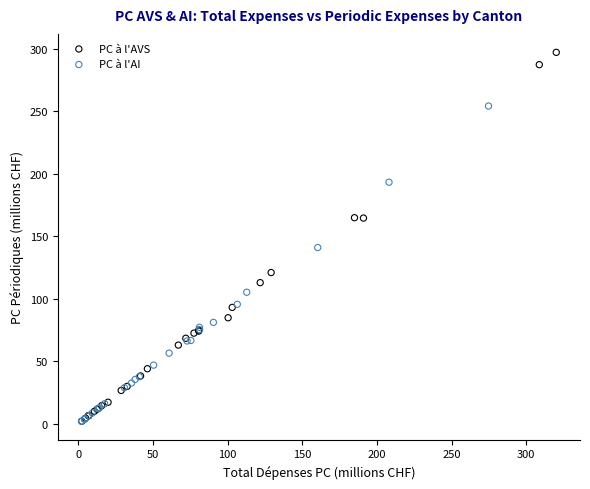

Which series contains the highest Y value?

PC à l'AVS